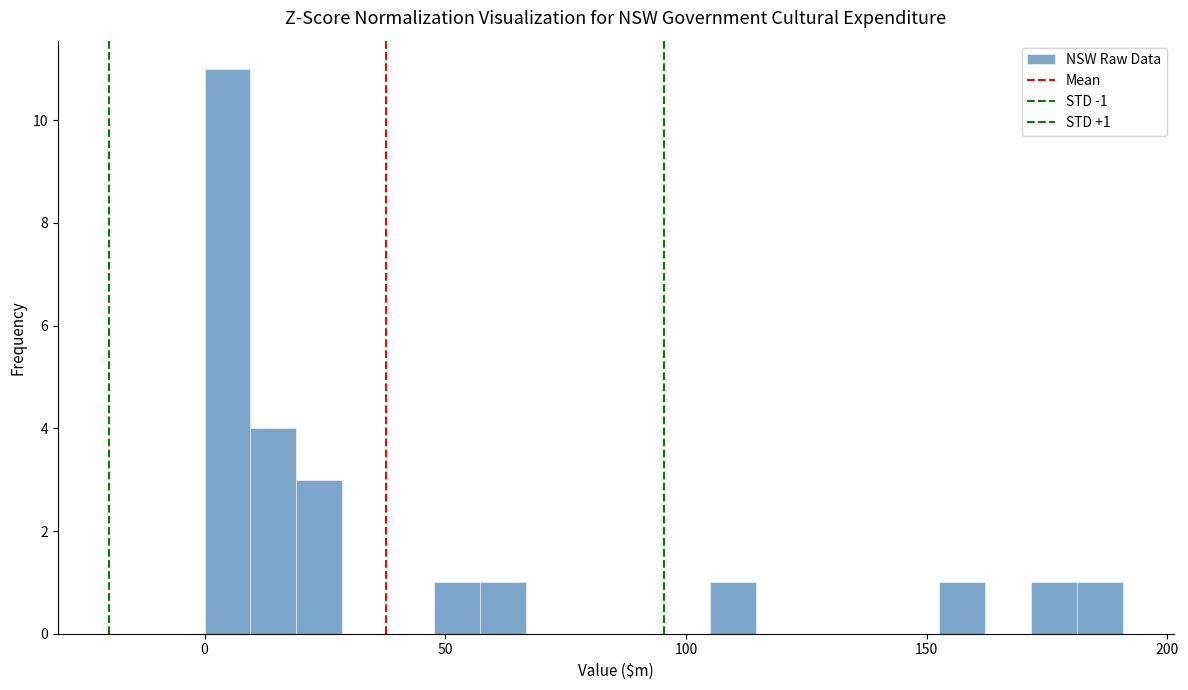

Around what value on the x-axis is the tallest bar? Give the approximate position of its centre, as read against the axis.

5